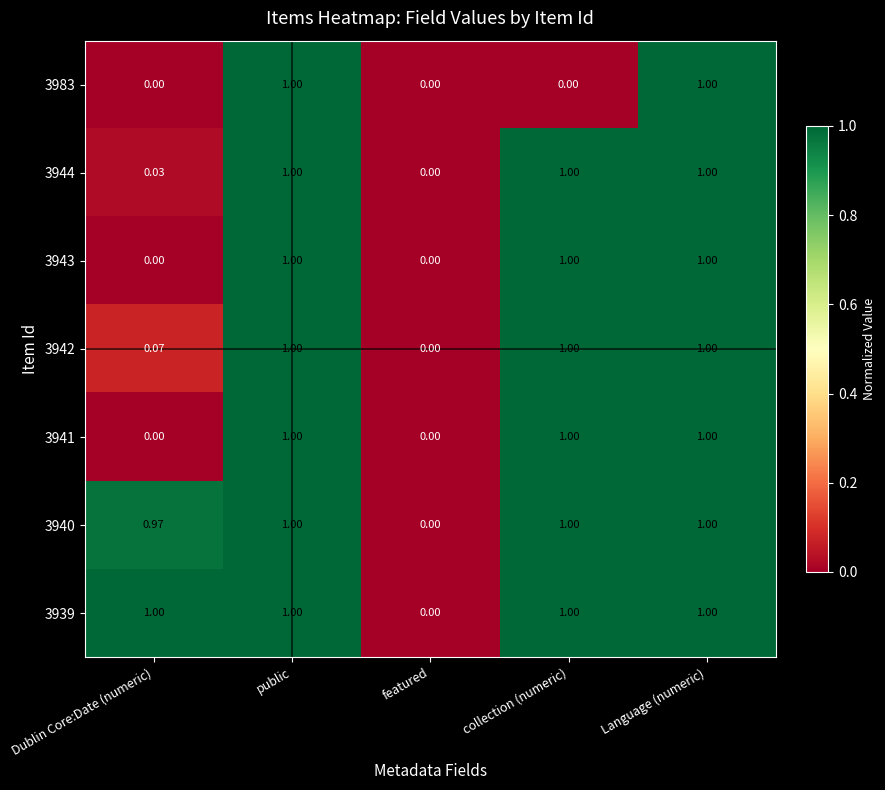

At which label is 3944 closest to 0?

featured